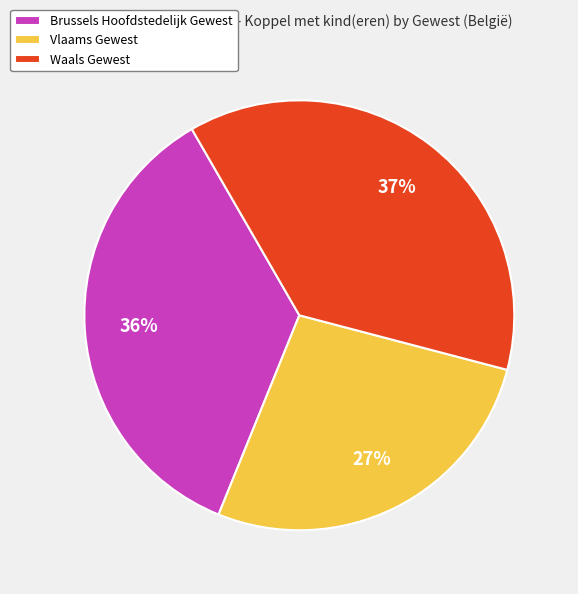

What is the smallest slice in the pie chart?

Vlaams Gewest